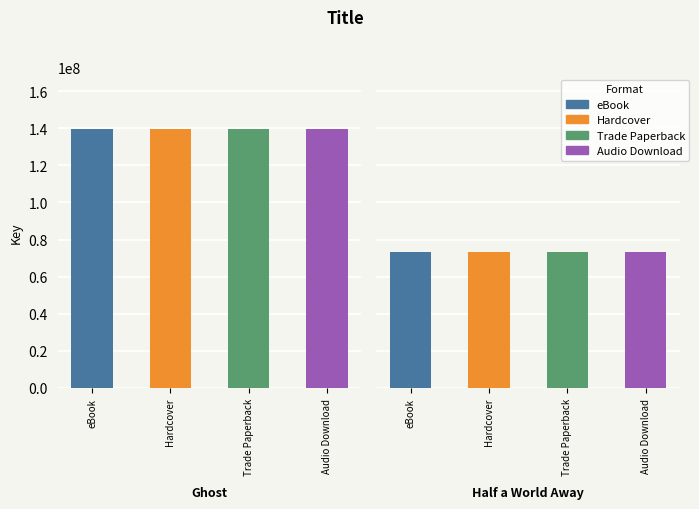

Rank the series by their maximum value, from lowest to highest.

eBook, Hardcover, Trade Paperback, Audio Download